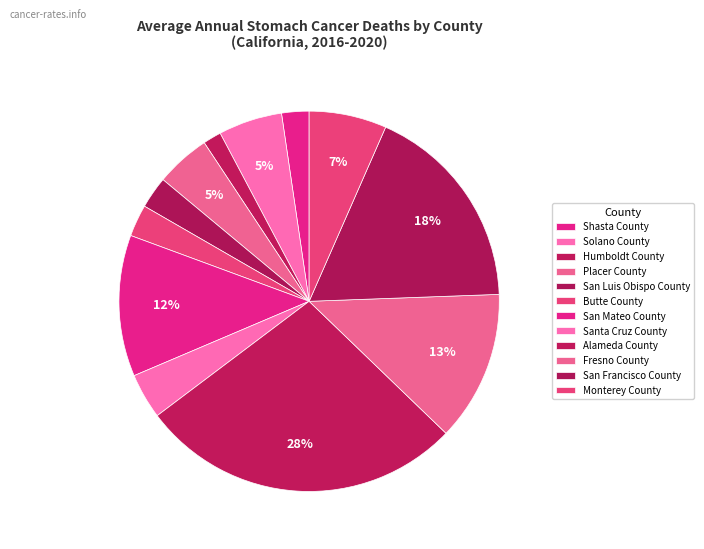

To the nearest percent, what is the difference between the Monterey County and Placer County slice percentages?

2%